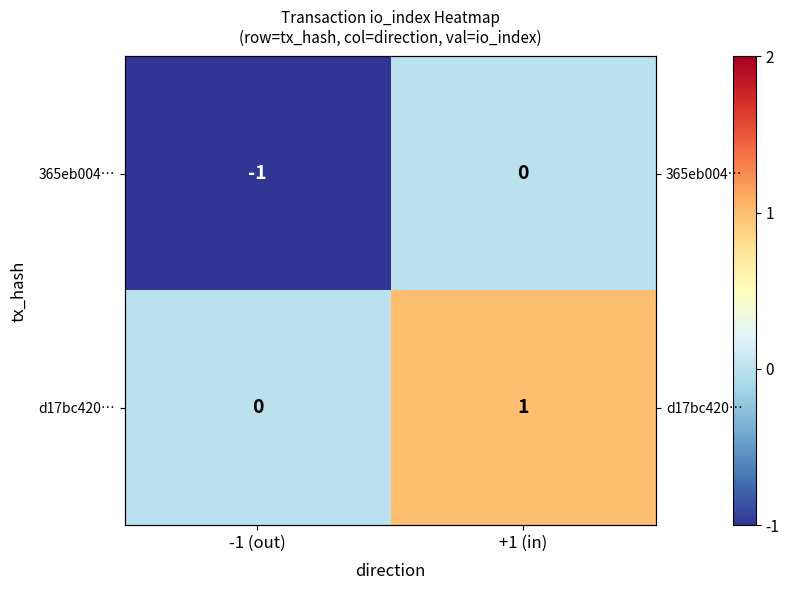

How many categories are shown in the chart?

2